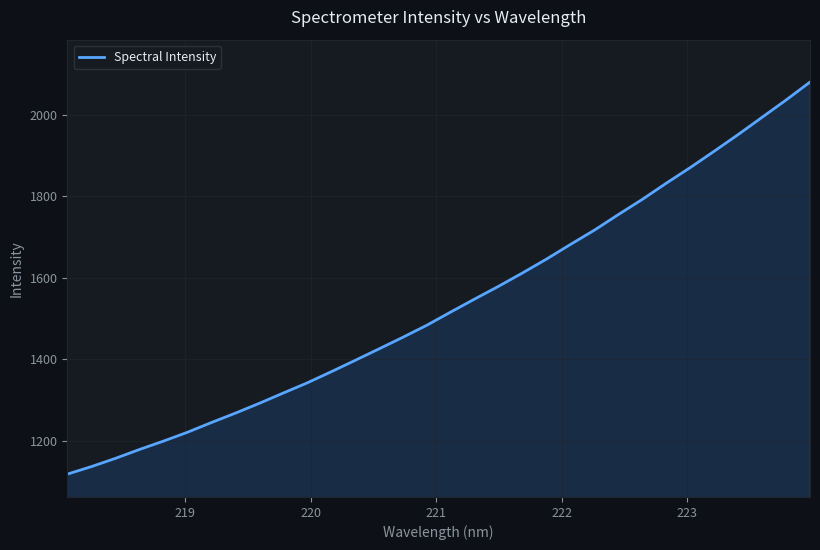

What is the smallest value displayed?

1118.8